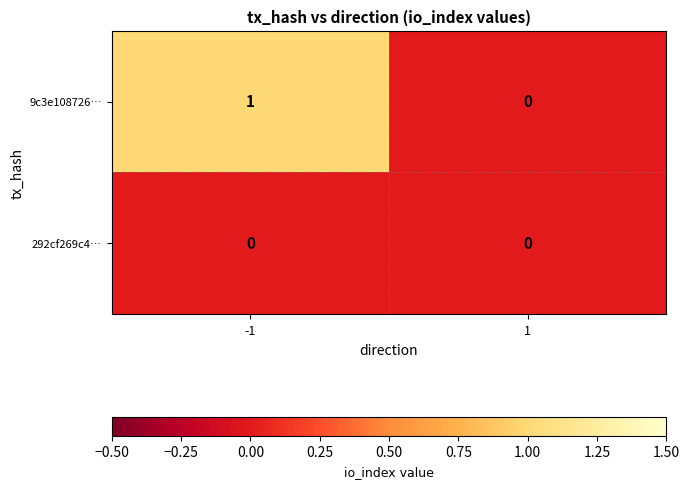

Reading left to right, what are all the values shown in this chart?

9c3e108726…: 1	0
292cf269c4…: 0	0